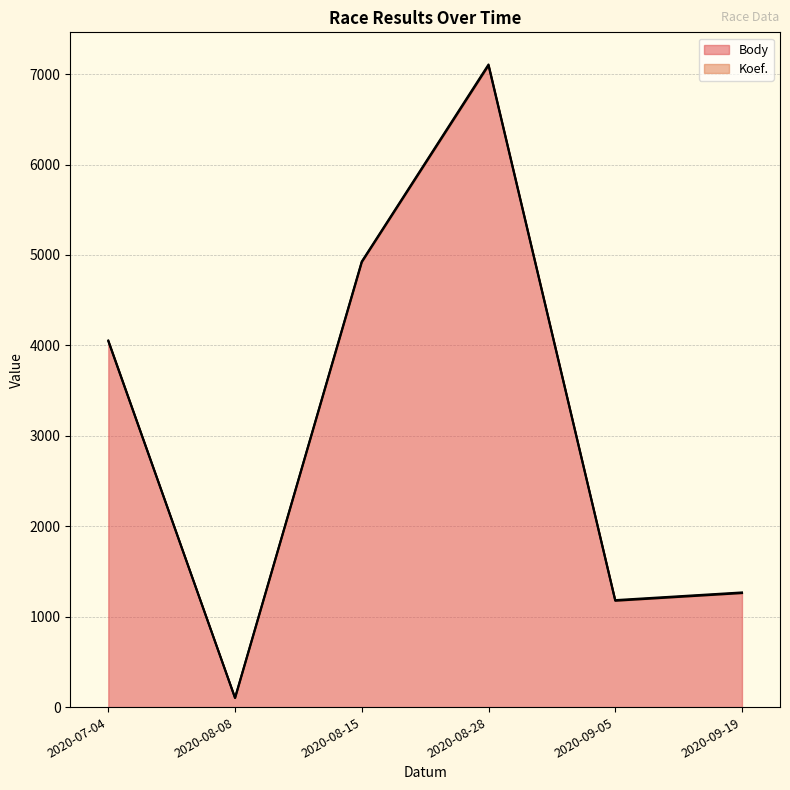

How many series are shown in this chart?

1